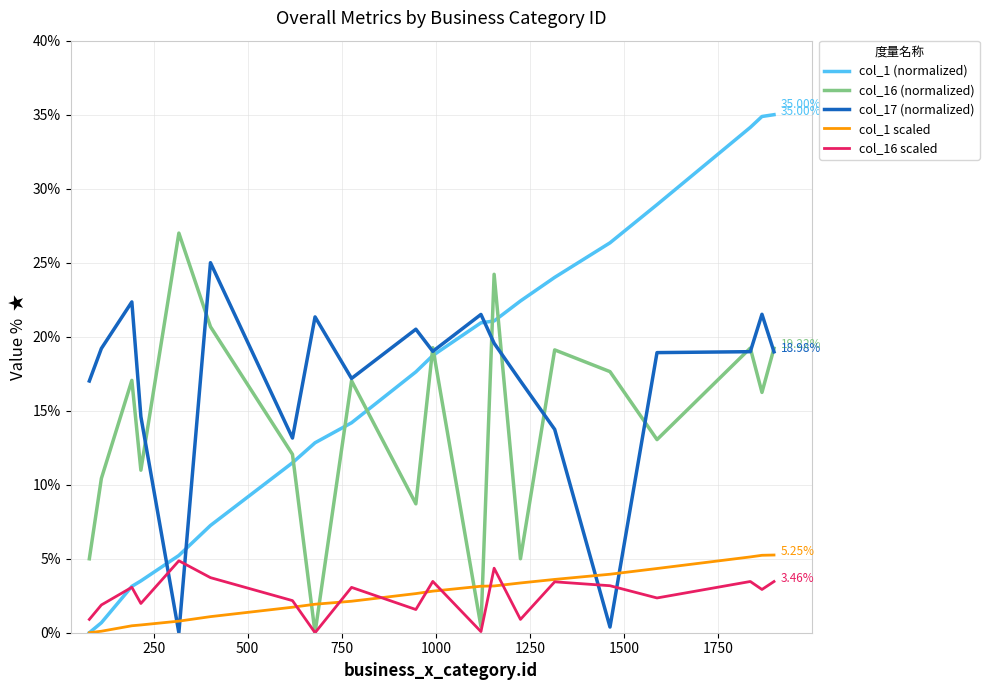

True or false: col_17 (normalized) and col_1 (normalized) intersect in this chart.

True